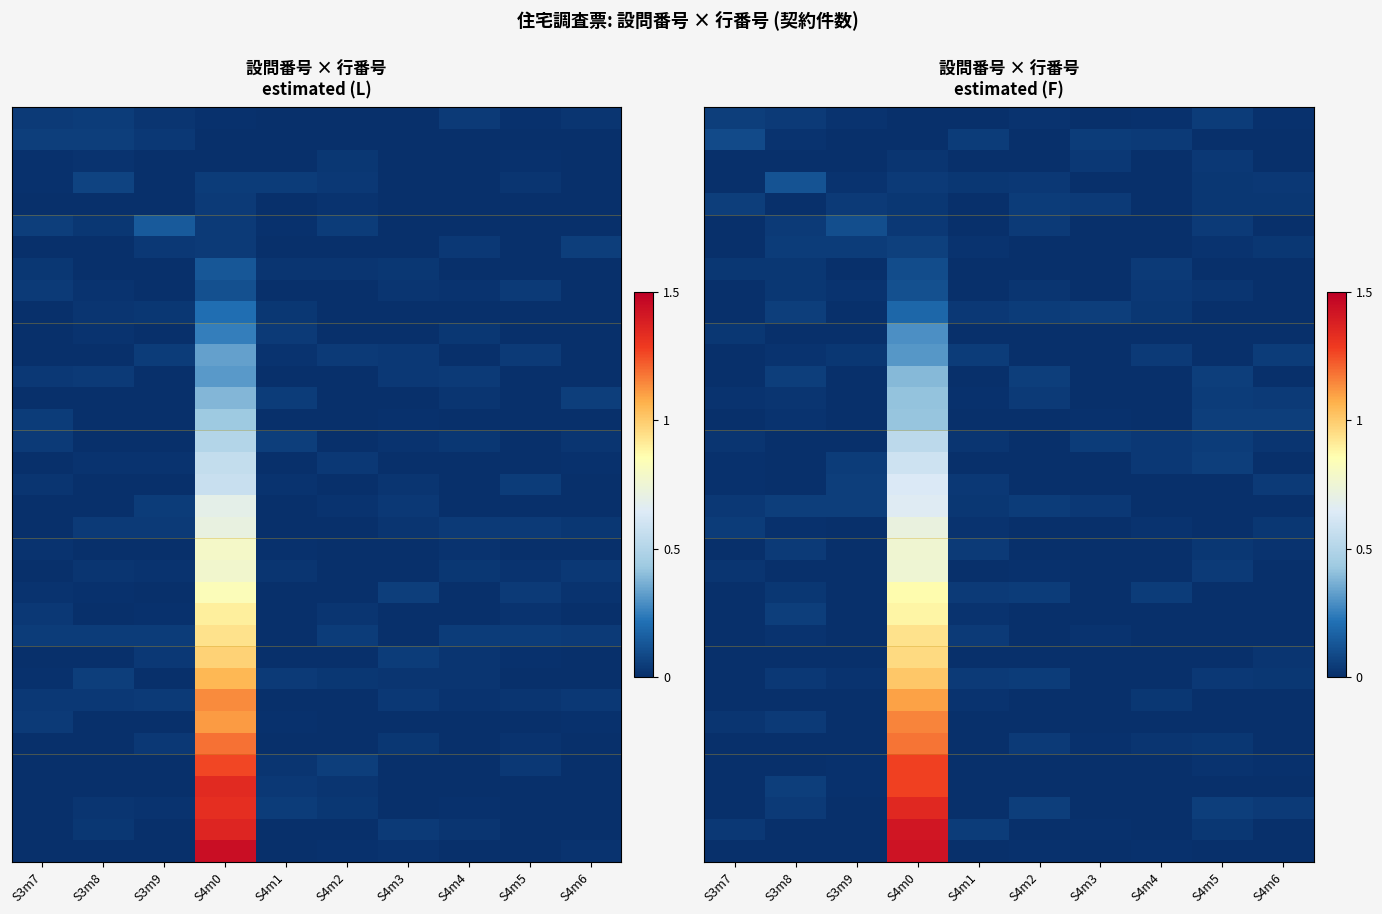

Which has a higher value, S3m9 or S4m4?

S3m9